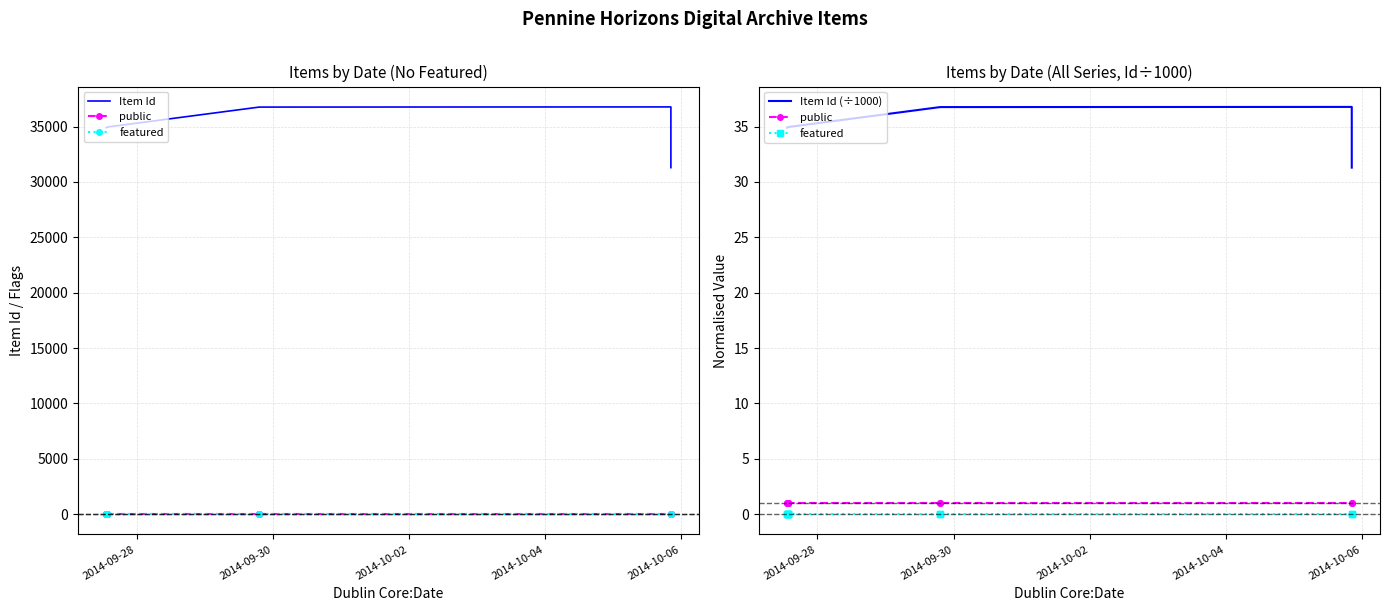

What is the total value across all series at 2014-10-04?

34983.9